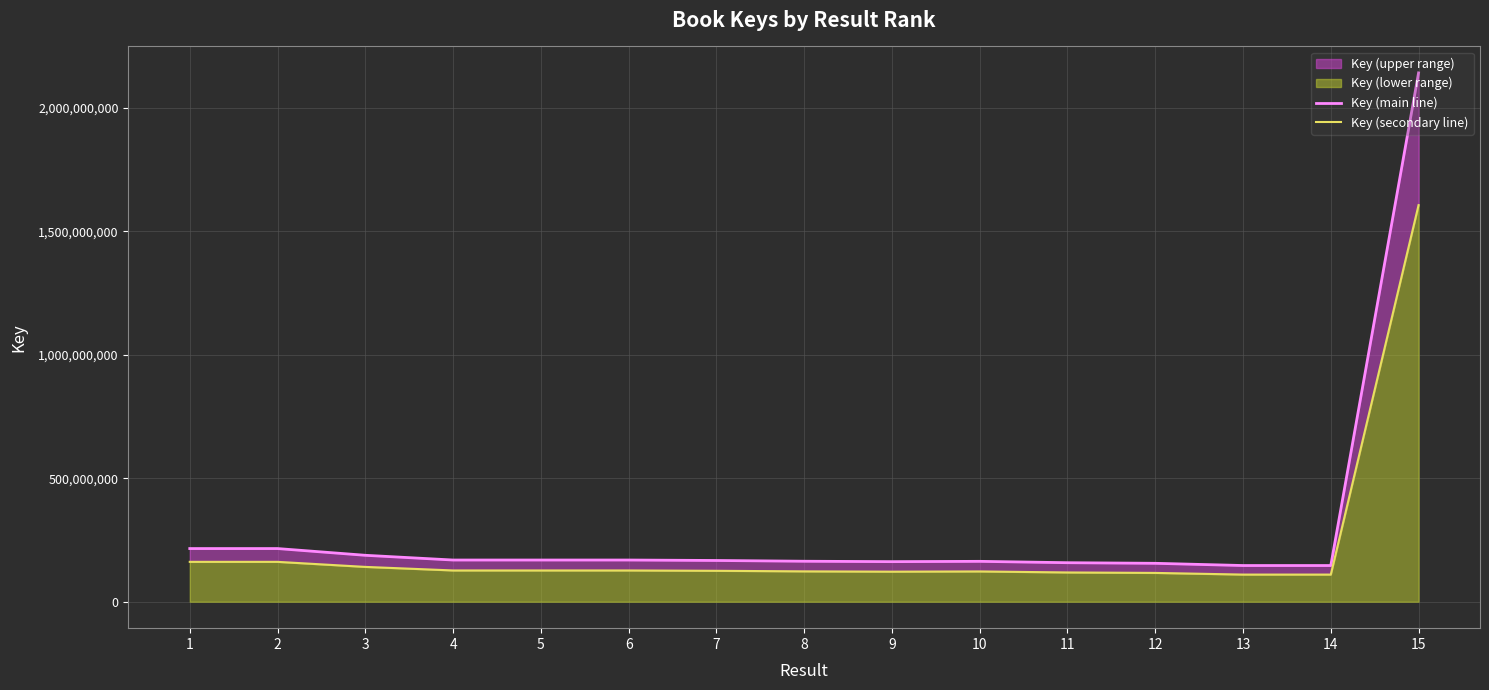

Reading left to right, what are all the values shown in this chart?

Key (main line): 215303392.0	215303235.0	188020673.0	168858700.0	168858774.0	168858925.0	167022697.0	163947280.0	162308877.0	163527276.0	158025028.0	155567494.0	146585396.0	146585072.0	2141496569.0
Key (secondary line): 161477544.0	161477426.2	141015504.8	126644025.0	126644080.5	126644193.8	125267022.8	122960460.0	121731657.8	122645457.0	118518771.0	116675620.5	109939047.0	109938804.0	1606122426.8